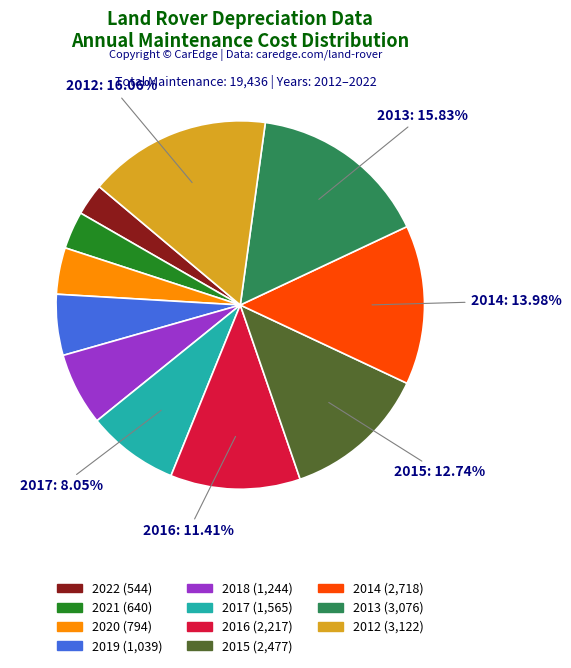

To the nearest percent, what is the combined percentage of 2014 and 2020?

18%